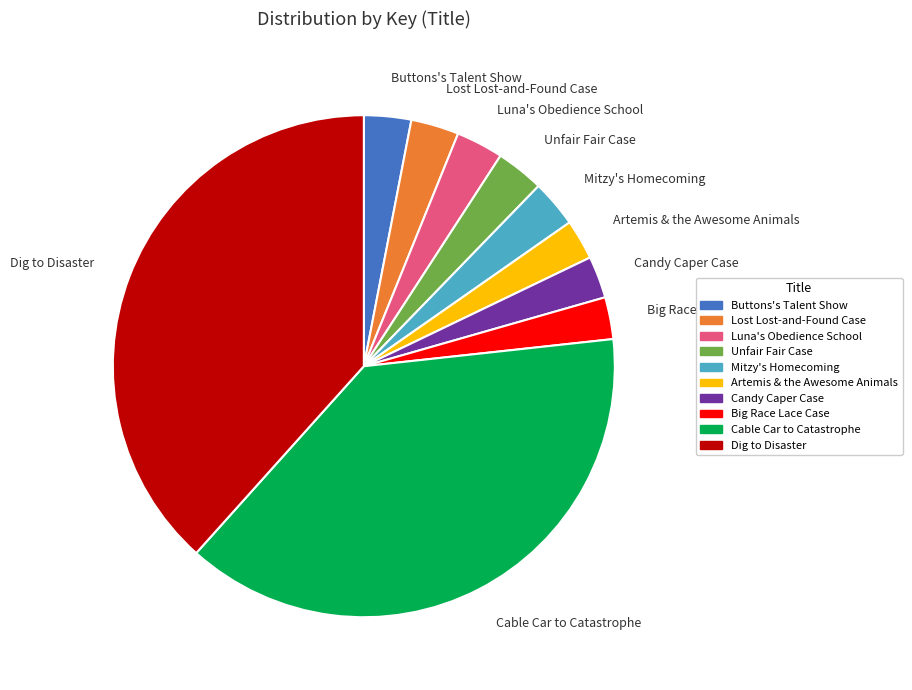

Does any single category account for the majority?

No